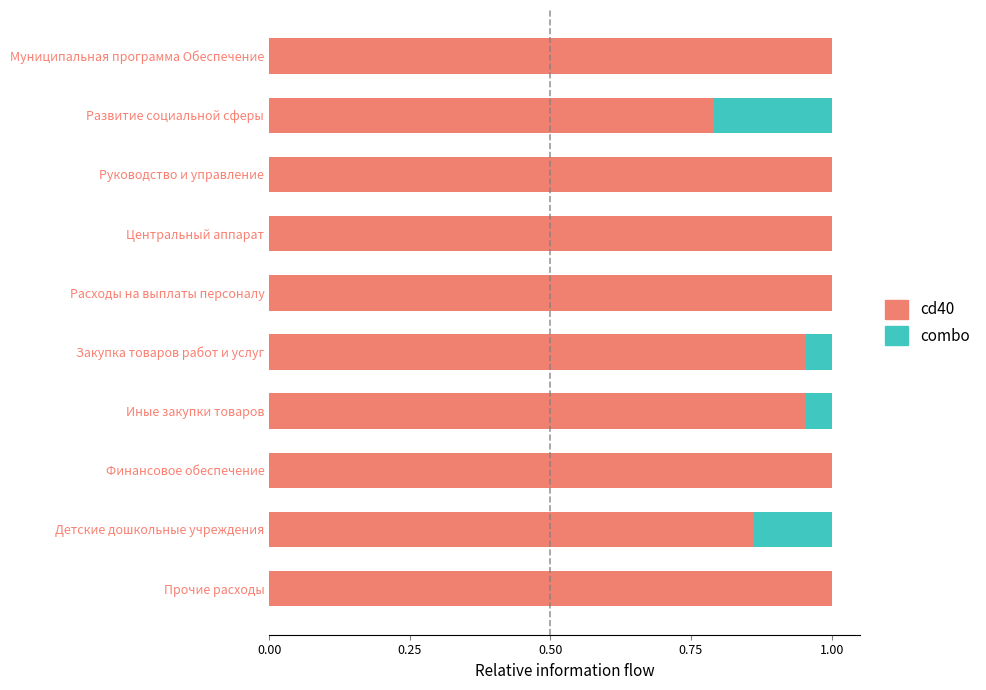

Is it true that cd40 equals 0.8 at Развитие социальной сферы?

True